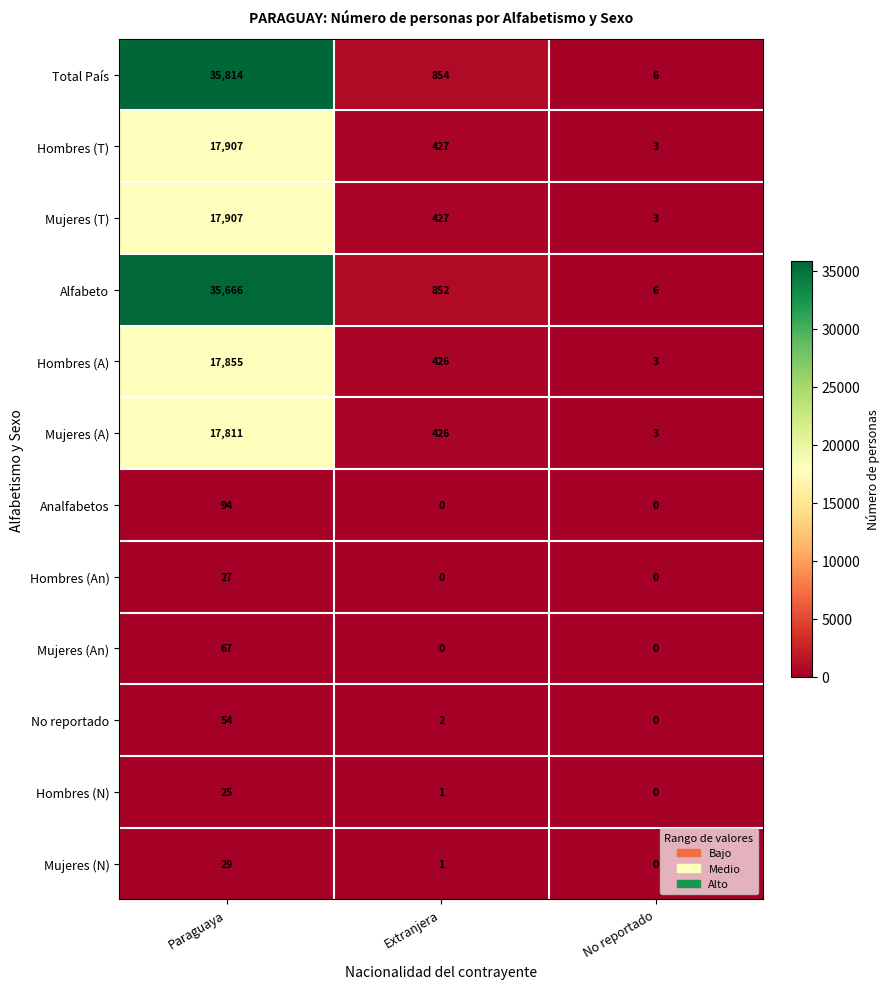

True or false: Hombres (N) has a value of 25 at Paraguaya.

True